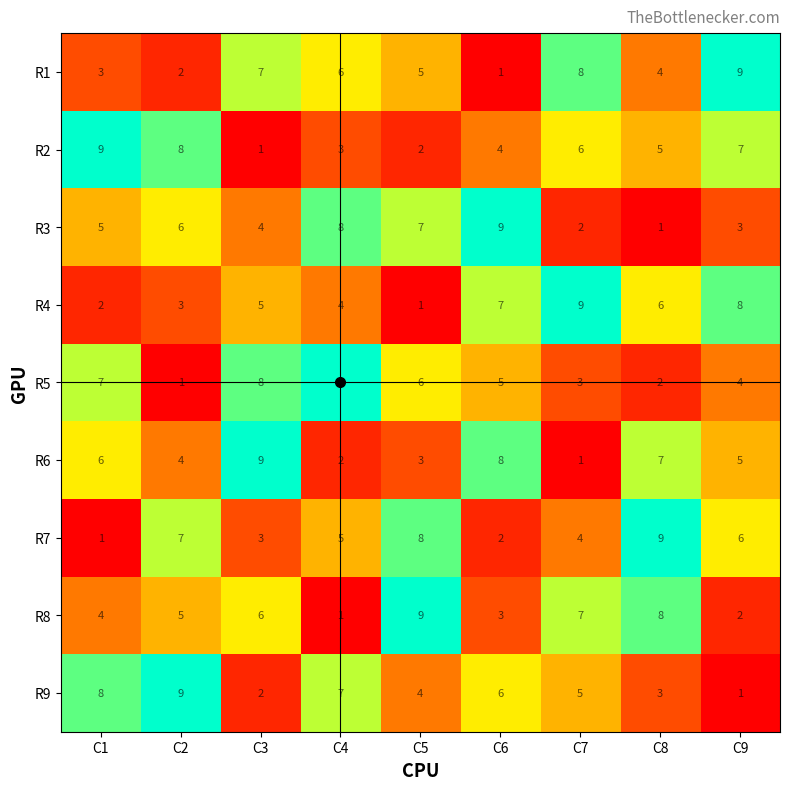

At how many categories does at least one series exceed 4?

9